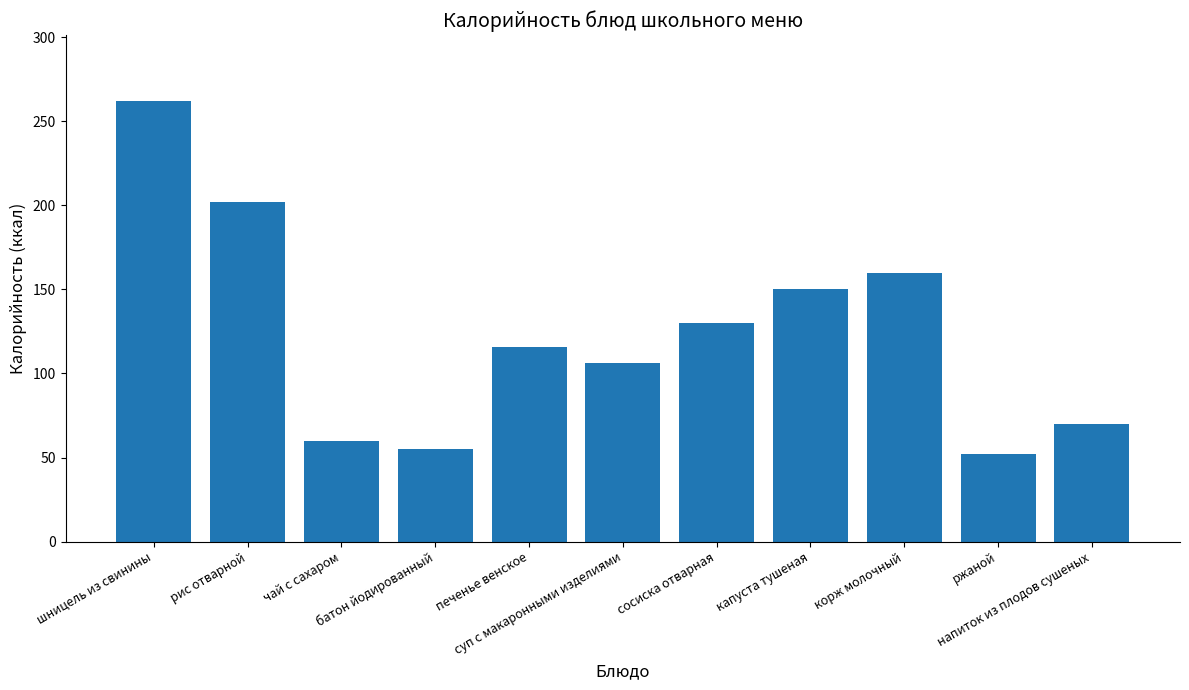

Reading left to right, extract all data points from this chart.

шницель из свинины=262	рис отварной=202	чай с сахаром=60	батон йодированный=55	печенье венское=116	суп с макаронными изделиями=106	сосиска отварная=130	капуста тушеная=150	корж молочный=160	ржаной=52	напиток из плодов сушеных=70